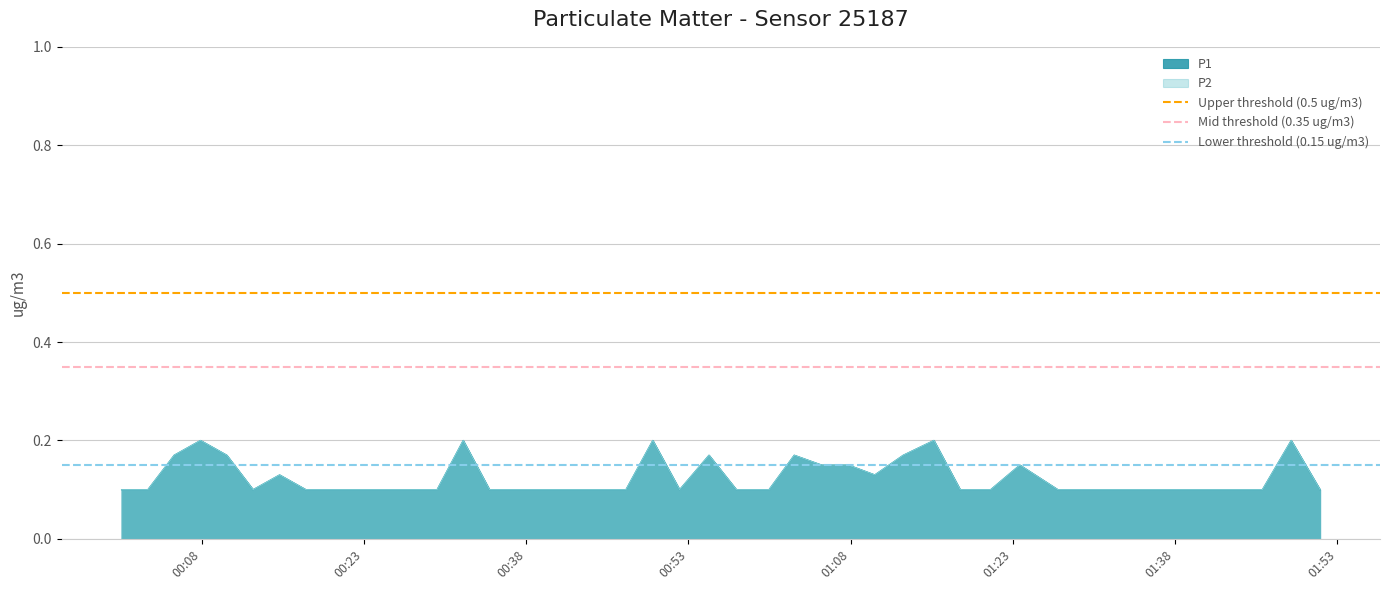

How many lines are shown in the chart?

3